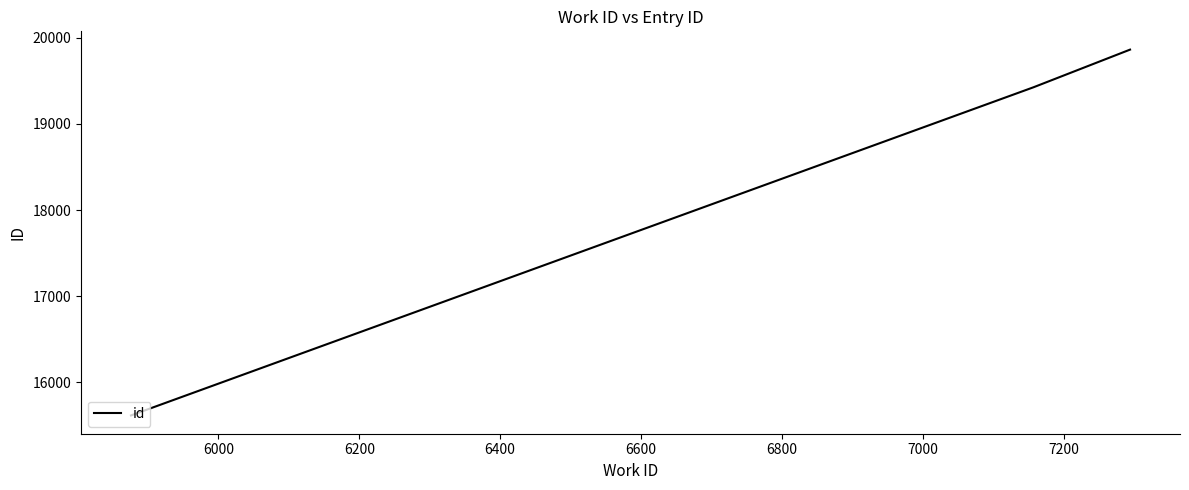

Reading right to left, extract all data points from this chart.

19863	19426	15616